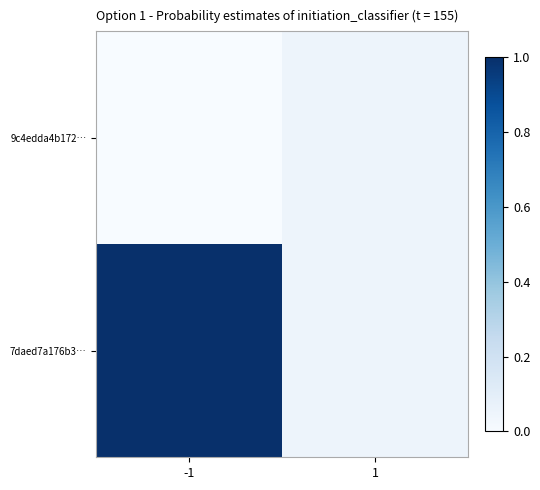

Rank the series at 1 from lowest to highest value.

9c4edda4b172…, 7daed7a176b3…